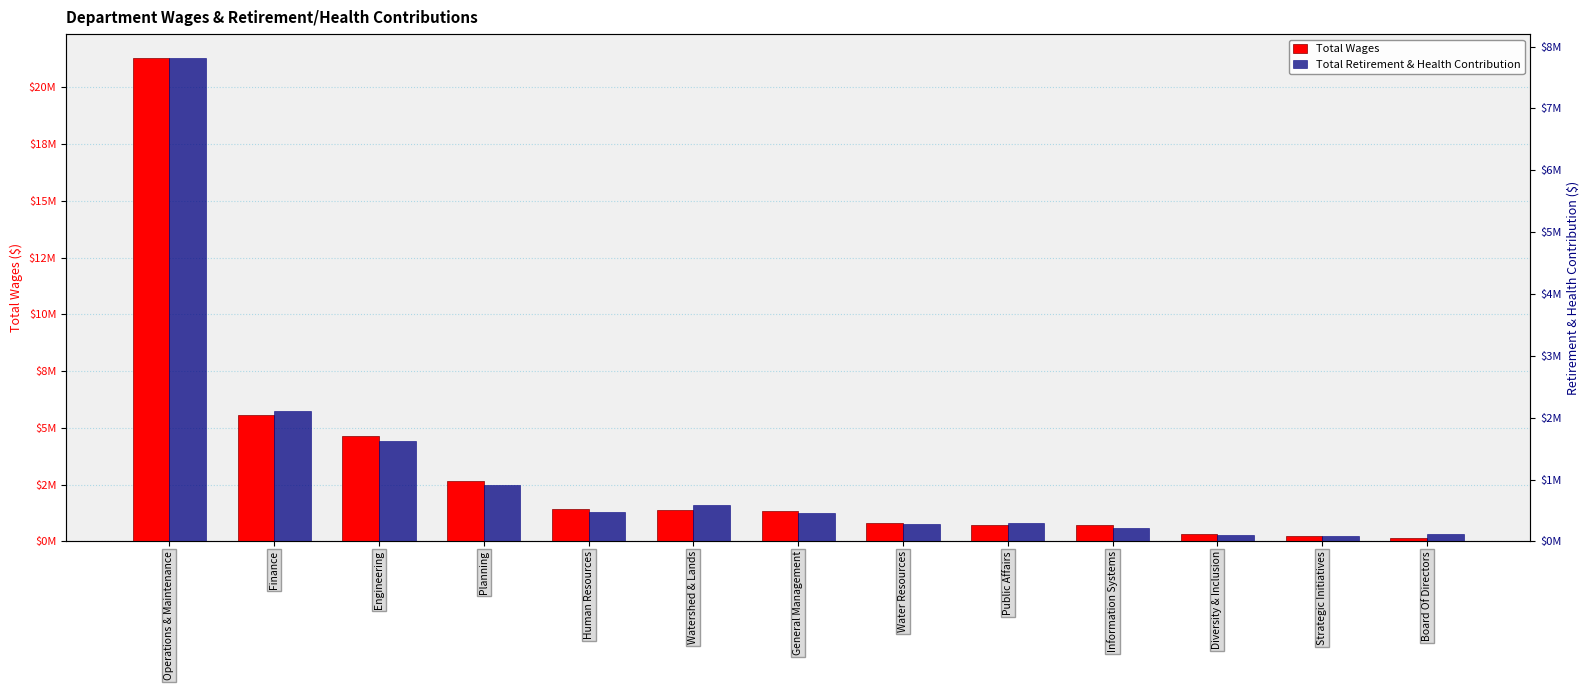

What is the label of the 10th bar from the right?

Planning